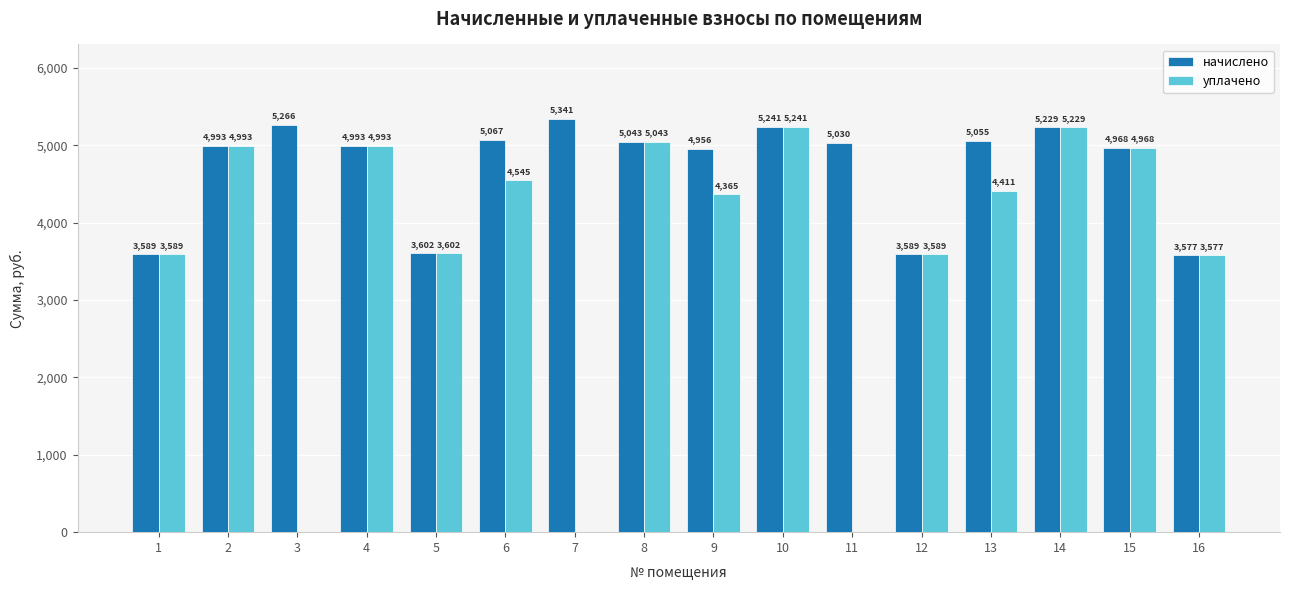

What is the greatest value displayed?

5340.6